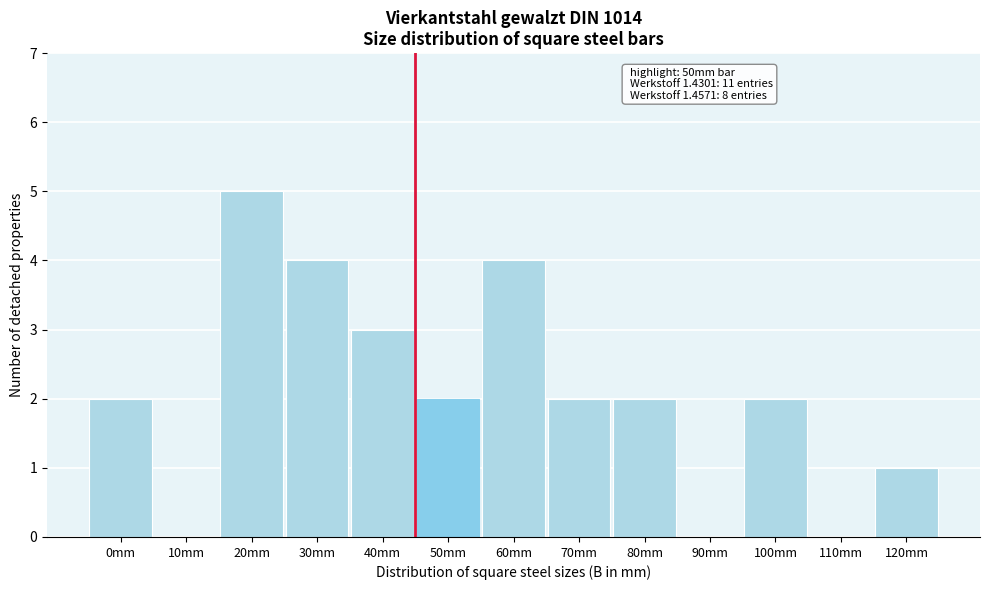

Reading right to left, list all the values displayed in this chart.

120mm=1	110mm=0	100mm=2	90mm=0	80mm=2	70mm=2	60mm=4	50mm=2	40mm=3	30mm=4	20mm=5	10mm=0	0mm=2